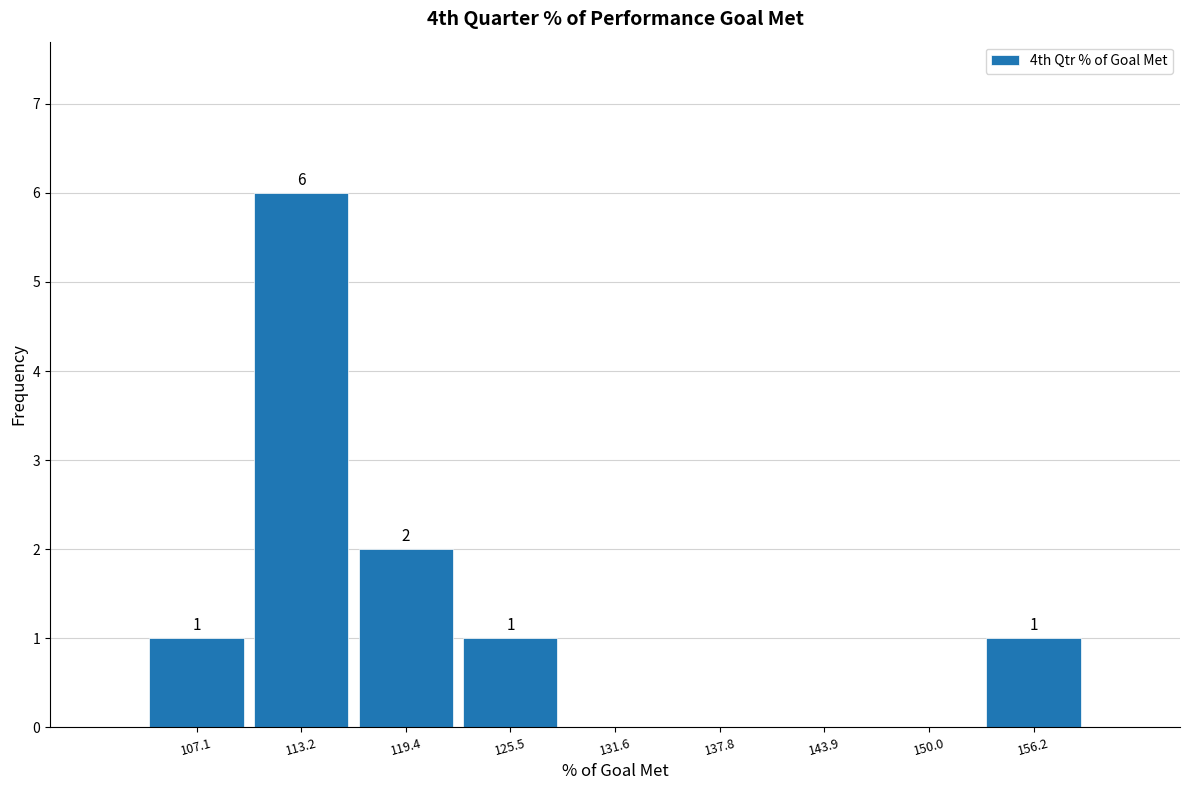

Over which range of the x-axis is the bar tallest?

110 to 116